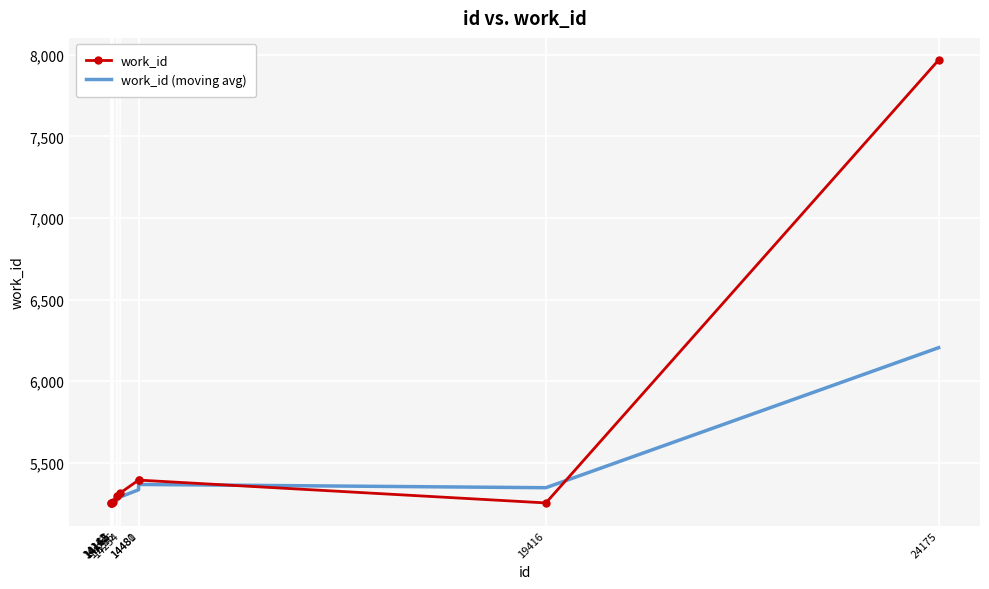

Is it true that the value at 14145 is 7093?

False